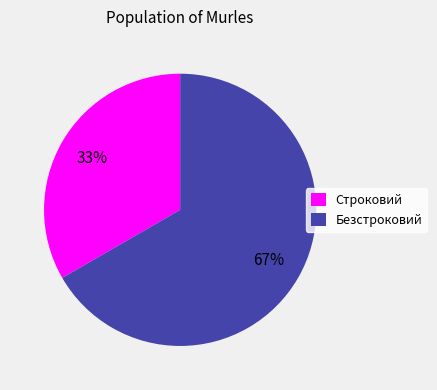

To the nearest percent, what is the combined percentage of Строковий and Безстроковий?

100%